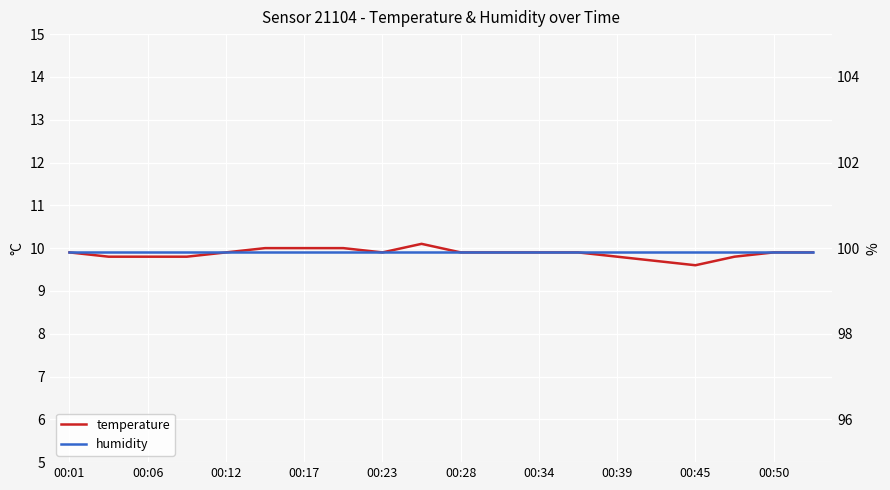

Count the number of categories in the chart.

20